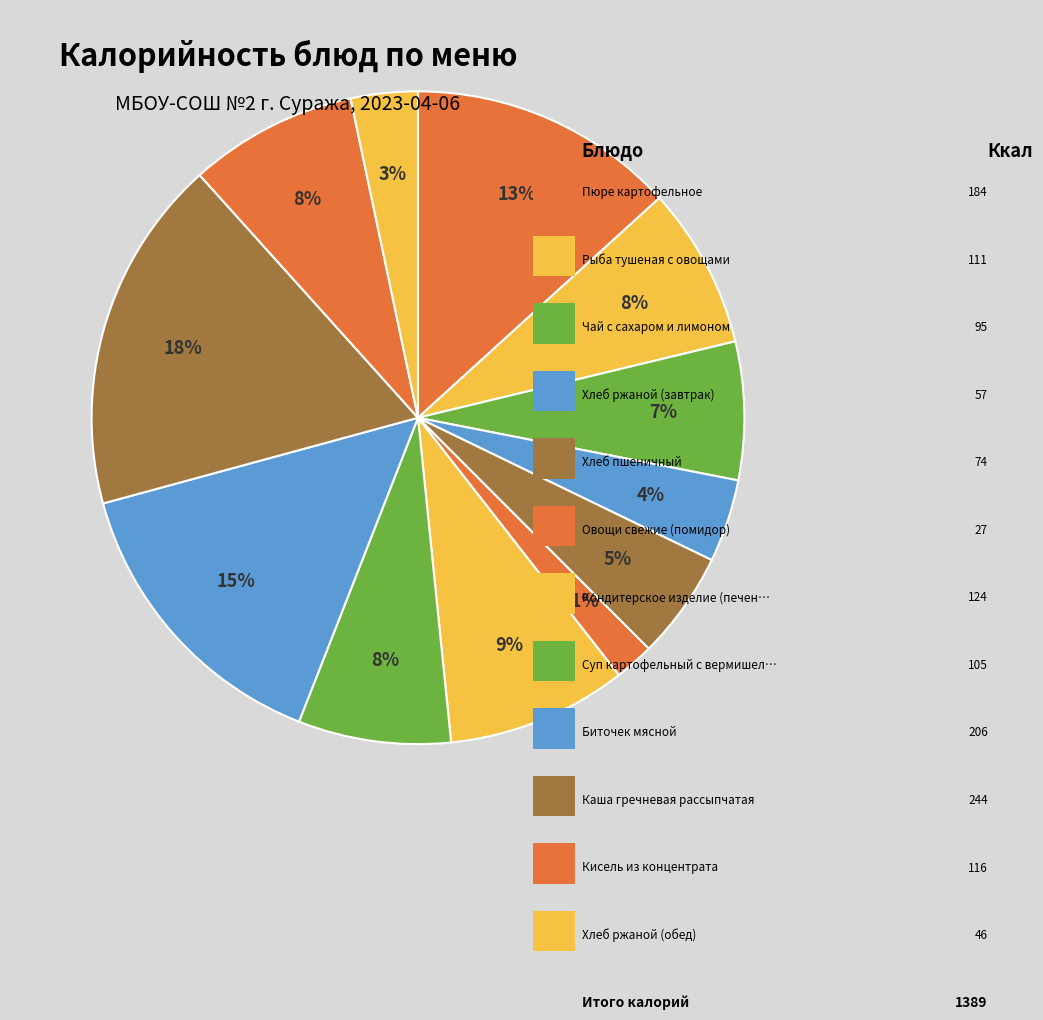

Approximately how many times larger is the value at Каша гречневая рассыпчатая compared to Кисель из концентрата?

2.1